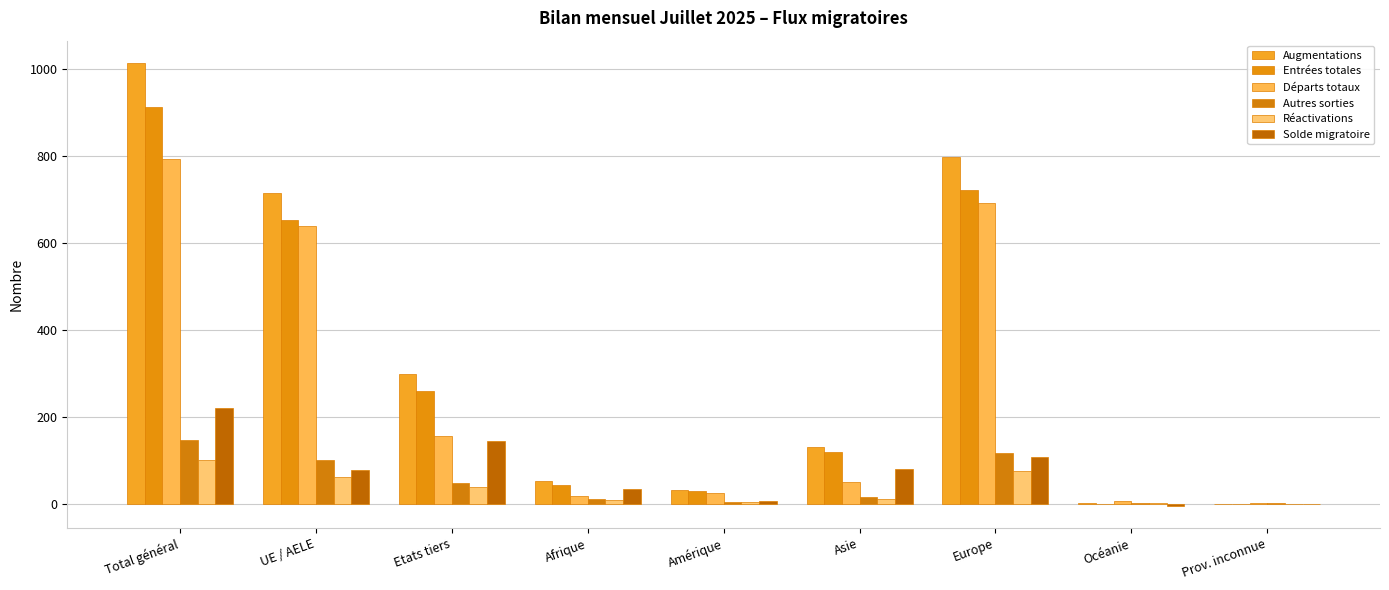

What is the difference between the Réactivations values at Prov. inconnue and Océanie?

1